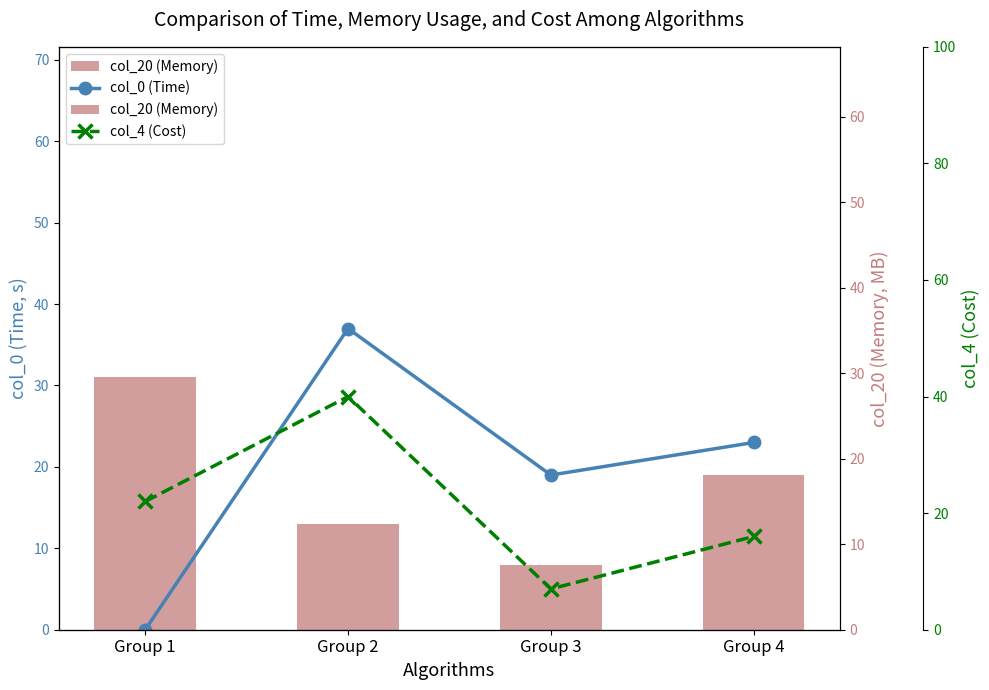

Reading right to left, transcribe all the data shown in this chart.

col_0 (Time): 23	19	37	0
col_20 (Memory): 19	8	13	31
col_4 (Cost): 16	7	40	22